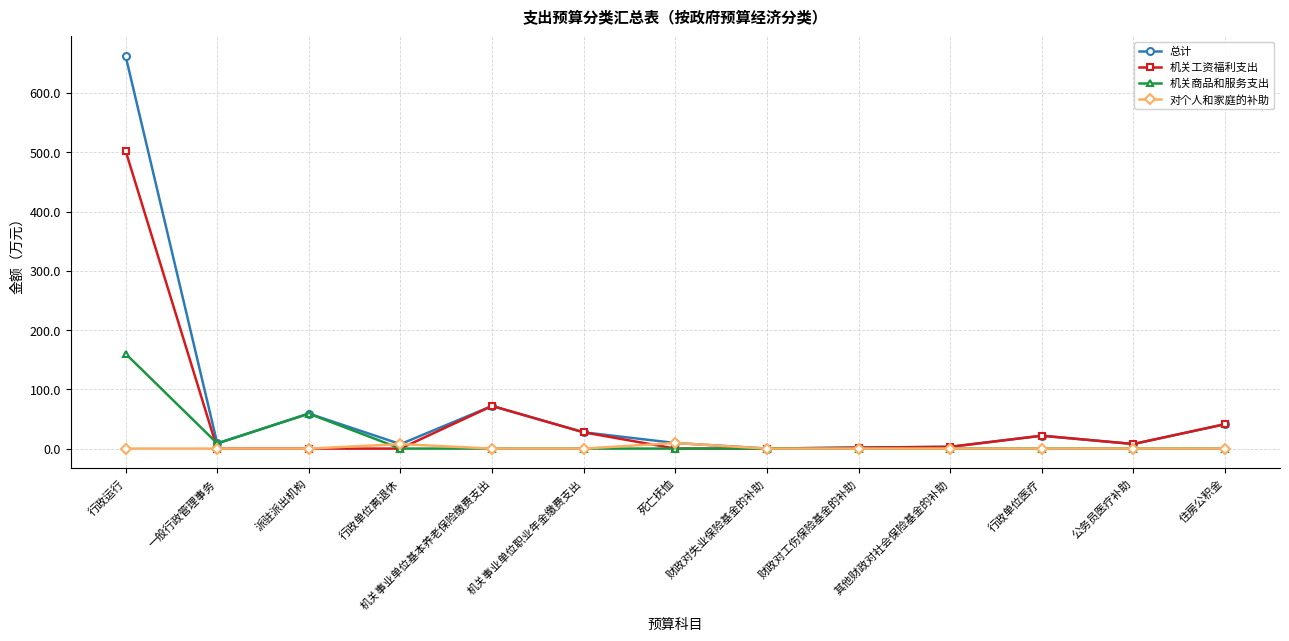

Which series has the largest range (max minus min)?

总计